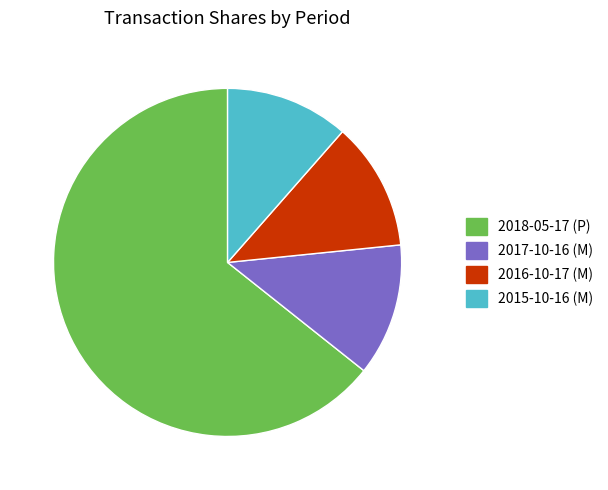

The 2015-10-16 (M) slice represents 1% of the pie. True or false?

False